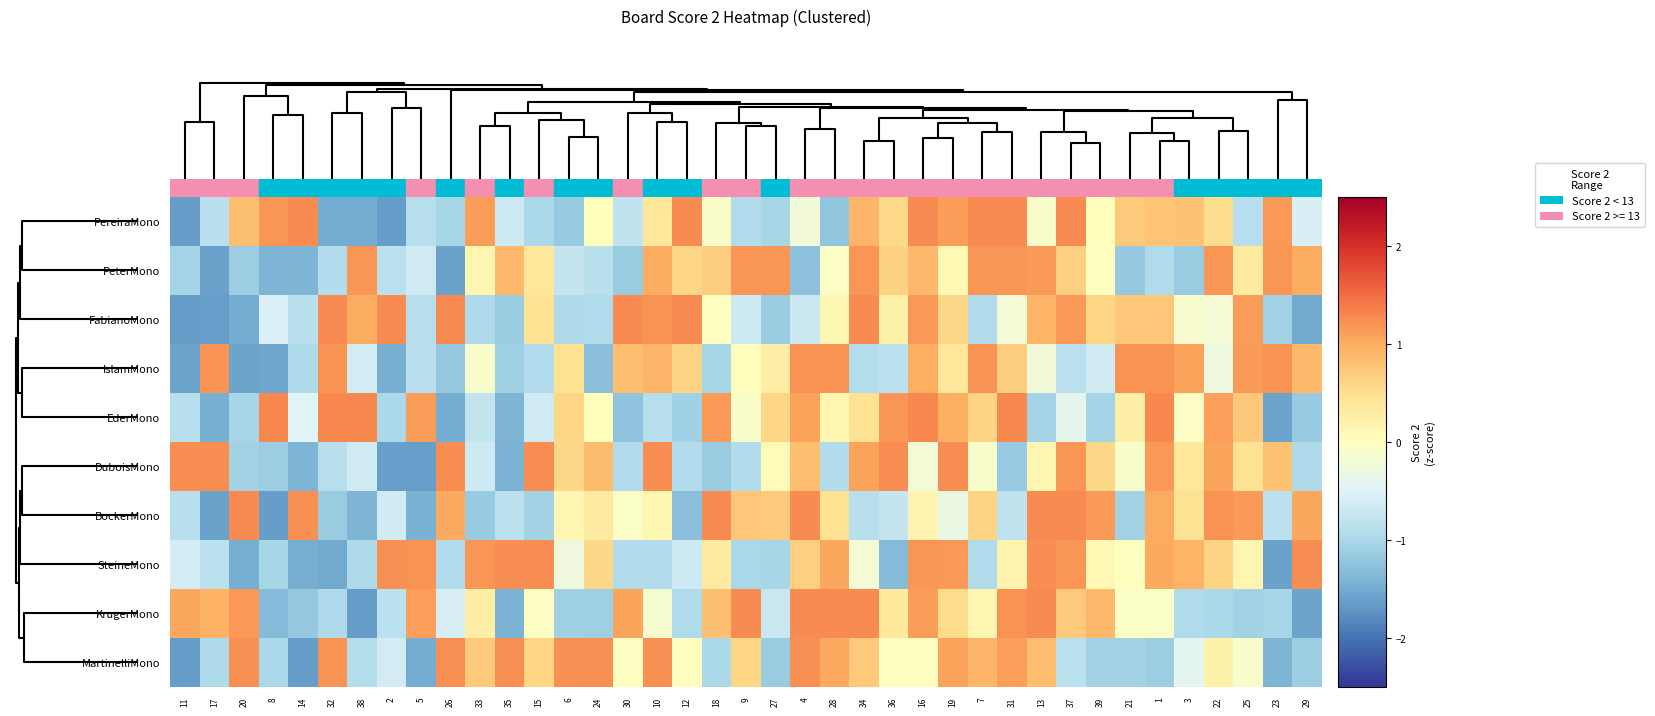

Reading left to right, transcribe all the data shown in this chart.

PereiraMono: 11=-1.6	17=-0.9	20=0.8	8=1.2	14=1.3	32=-1.5	38=-1.5	2=-1.6	5=-0.9	26=-1.0	33=1.1	35=-0.7	15=-1.0	6=-1.2	24=0.0	30=-0.8	10=0.4	12=1.3	18=-0.1	9=-0.9	27=-1.0	4=-0.2	28=-1.2	34=0.9	36=0.5	16=1.3	19=1.1	7=1.3	31=1.3	13=-0.1	37=1.3	39=0.0	21=0.7	1=0.8	3=0.8	22=0.5	25=-0.9	23=1.2	29=-0.6
PeterMono: 11=-1.0	17=-1.6	20=-1.1	8=-1.4	14=-1.4	32=-0.9	38=1.2	2=-0.8	5=-0.6	26=-1.6	33=0.2	35=0.9	15=0.4	6=-0.7	24=-0.8	30=-1.1	10=1.0	12=0.6	18=0.7	9=1.2	27=1.2	4=-1.3	28=-0.0	34=1.2	36=0.6	16=0.9	19=0.1	7=1.2	31=1.2	13=1.1	37=0.6	39=0.0	21=-1.2	1=-1.0	3=-1.1	22=1.2	25=0.3	23=1.2	29=1.0
FabianoMono: 11=-1.7	17=-1.6	20=-1.5	8=-0.5	14=-0.9	32=1.3	38=1.0	2=1.3	5=-0.9	26=1.3	33=-1.0	35=-1.2	15=0.5	6=-1.0	24=-0.9	30=1.3	10=1.2	12=1.3	18=-0.0	9=-0.7	27=-1.1	4=-0.7	28=0.1	34=1.3	36=0.2	16=1.2	19=0.6	7=-0.9	31=-0.2	13=0.9	37=1.2	39=0.6	21=0.7	1=0.8	3=-0.1	22=-0.2	25=1.1	23=-1.1	29=-1.5
IslamMono: 11=-1.6	17=1.2	20=-1.6	8=-1.6	14=-1.0	32=1.2	38=-0.6	2=-1.5	5=-0.8	26=-1.2	33=-0.1	35=-1.1	15=-0.9	6=0.5	24=-1.3	30=0.8	10=0.9	12=0.6	18=-1.0	9=0.0	27=0.3	4=1.2	28=1.2	34=-0.9	36=-0.8	16=1.0	19=0.4	7=1.2	31=0.7	13=-0.2	37=-0.8	39=-0.6	21=1.2	1=1.2	3=1.1	22=-0.3	25=1.1	23=1.2	29=0.9
EderMono: 11=-0.9	17=-1.5	20=-1.0	8=1.3	14=-0.5	32=1.3	38=1.3	2=-1.0	5=1.1	26=-1.5	33=-0.8	35=-1.4	15=-0.6	6=0.6	24=0.0	30=-1.2	10=-0.9	12=-1.1	18=1.1	9=-0.1	27=0.6	4=1.1	28=0.1	34=0.5	36=1.2	16=1.3	19=1.0	7=0.6	31=1.3	13=-1.0	37=-0.4	39=-1.0	21=0.2	1=1.3	3=-0.0	22=1.1	25=0.7	23=-1.6	29=-1.2
DuboisMono: 11=1.2	17=1.2	20=-1.1	8=-1.1	14=-1.4	32=-0.9	38=-0.6	2=-1.6	5=-1.6	26=1.2	33=-0.7	35=-1.4	15=1.2	6=0.6	24=0.8	30=-0.9	10=1.2	12=-0.9	18=-1.2	9=-0.9	27=0.1	4=0.8	28=-0.9	34=1.1	36=1.2	16=-0.2	19=1.2	7=-0.1	31=-1.2	13=0.2	37=1.2	39=0.6	21=-0.1	1=1.2	3=0.4	22=1.1	25=0.5	23=0.8	29=-1.0
BockerMono: 11=-0.9	17=-1.6	20=1.3	8=-1.6	14=1.2	32=-1.1	38=-1.4	2=-0.6	5=-1.4	26=1.0	33=-1.2	35=-0.8	15=-1.1	6=0.1	24=0.3	30=-0.1	10=0.1	12=-1.3	18=1.3	9=0.8	27=0.7	4=1.3	28=0.5	34=-0.9	36=-0.8	16=0.2	19=-0.3	7=0.6	31=-0.8	13=1.3	37=1.3	39=1.1	21=-1.1	1=1.0	3=0.5	22=1.2	25=1.1	23=-0.8	29=1.0
SteineMono: 11=-0.6	17=-0.8	20=-1.5	8=-1.0	14=-1.5	32=-1.5	38=-1.0	2=1.2	5=1.2	26=-0.9	33=1.2	35=1.2	15=1.2	6=-0.3	24=0.6	30=-0.9	10=-0.9	12=-0.7	18=0.3	9=-1.0	27=-1.0	4=0.6	28=1.1	34=-0.2	36=-1.3	16=1.2	19=1.2	7=-1.0	31=0.2	13=1.2	37=1.2	39=0.1	21=0.0	1=1.0	3=0.9	22=0.6	25=0.2	23=-1.6	29=1.2
KrugerMono: 11=1.0	17=0.9	20=1.2	8=-1.3	14=-1.2	32=-1.0	38=-1.6	2=-0.8	5=1.1	26=-0.6	33=0.3	35=-1.4	15=-0.0	6=-1.1	24=-1.1	30=1.1	10=-0.1	12=-0.9	18=0.8	9=1.3	27=-0.7	4=1.3	28=1.3	34=1.3	36=0.4	16=1.1	19=0.5	7=0.1	31=1.2	13=1.3	37=0.7	39=0.9	21=-0.1	1=-0.1	3=-0.9	22=-1.0	25=-1.1	23=-1.0	29=-1.6
MartinelliMono: 11=-1.6	17=-1.0	20=1.2	8=-1.0	14=-1.6	32=1.2	38=-0.9	2=-0.6	5=-1.5	26=1.2	33=0.7	35=1.2	15=0.6	6=1.2	24=1.2	30=-0.0	10=1.2	12=0.0	18=-1.0	9=0.6	27=-1.1	4=1.2	28=1.0	34=0.7	36=-0.0	16=-0.0	19=1.1	7=0.9	31=1.1	13=0.8	37=-0.8	39=-1.1	21=-1.1	1=-1.1	3=-0.4	22=0.2	25=-0.1	23=-1.4	29=-1.1